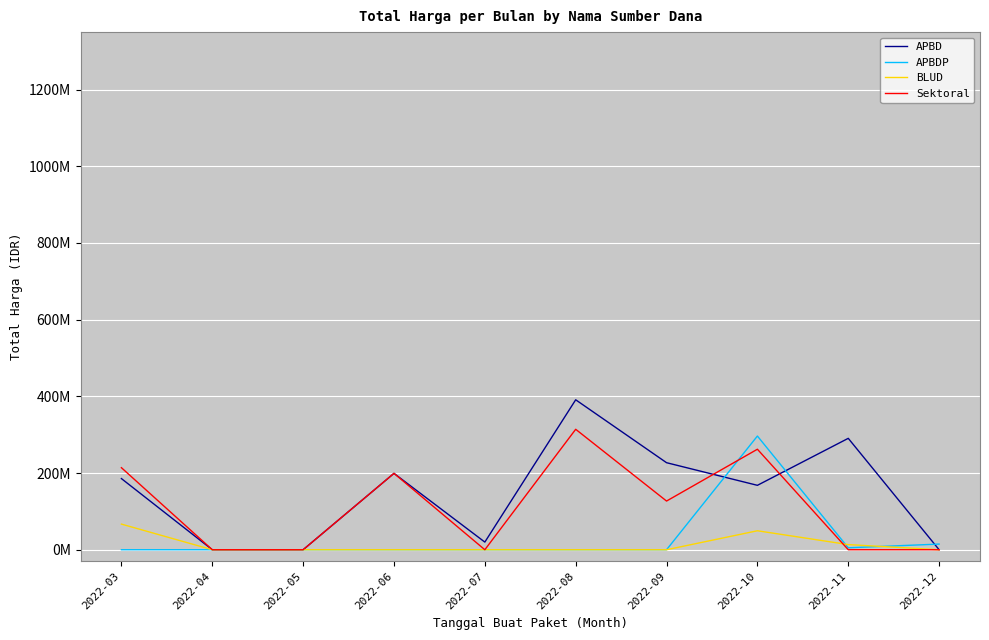

Between 2022-03 and 2022-12, which series saw the biggest shift?

Sektoral